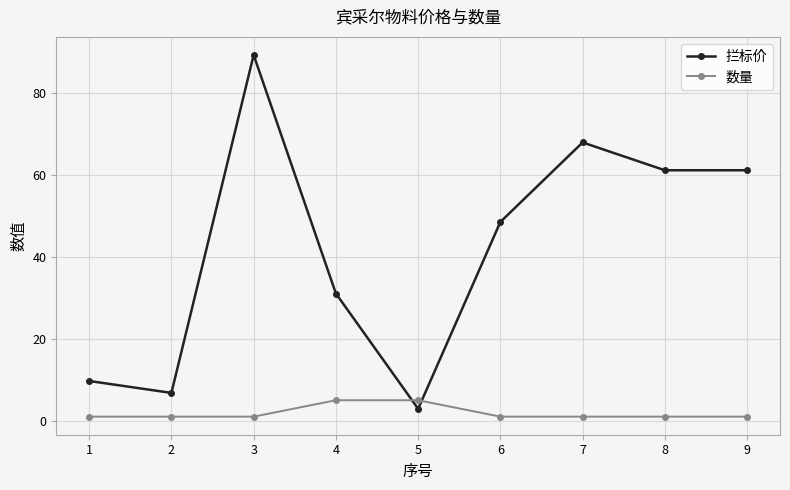

What is the sum of all 拦标价 values?

378.3